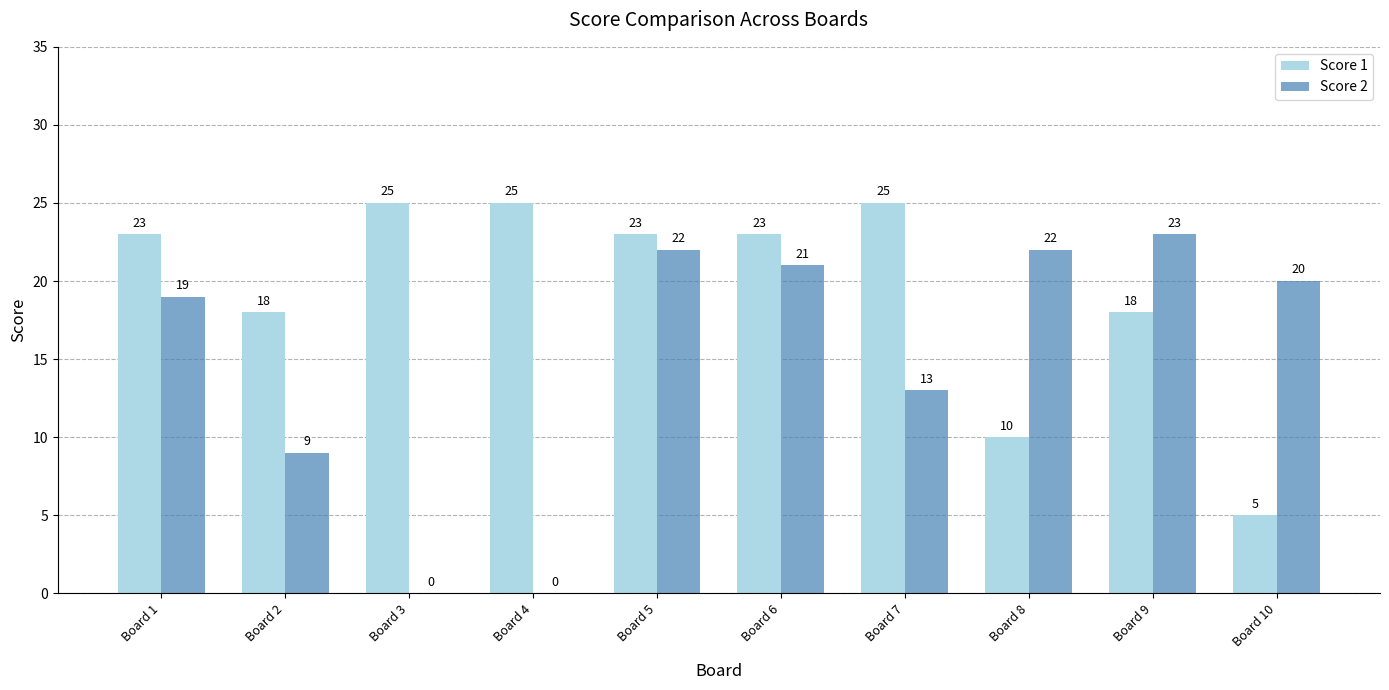

How many Score 1 values are between 18 and 25?

8